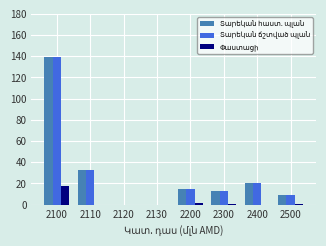

At which category does the chart reach its peak across all series?

2100